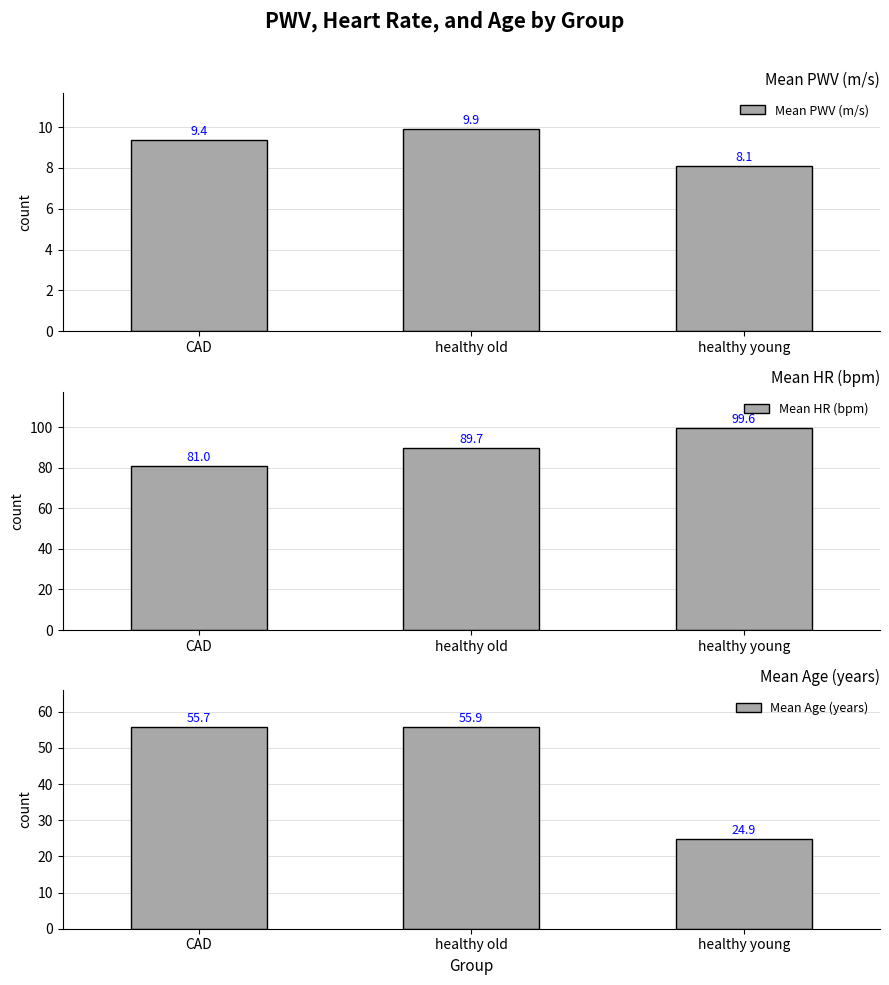

Is the value of Mean HR (bpm) at healthy young greater than the value of Mean PWV (m/s) at CAD?

Yes